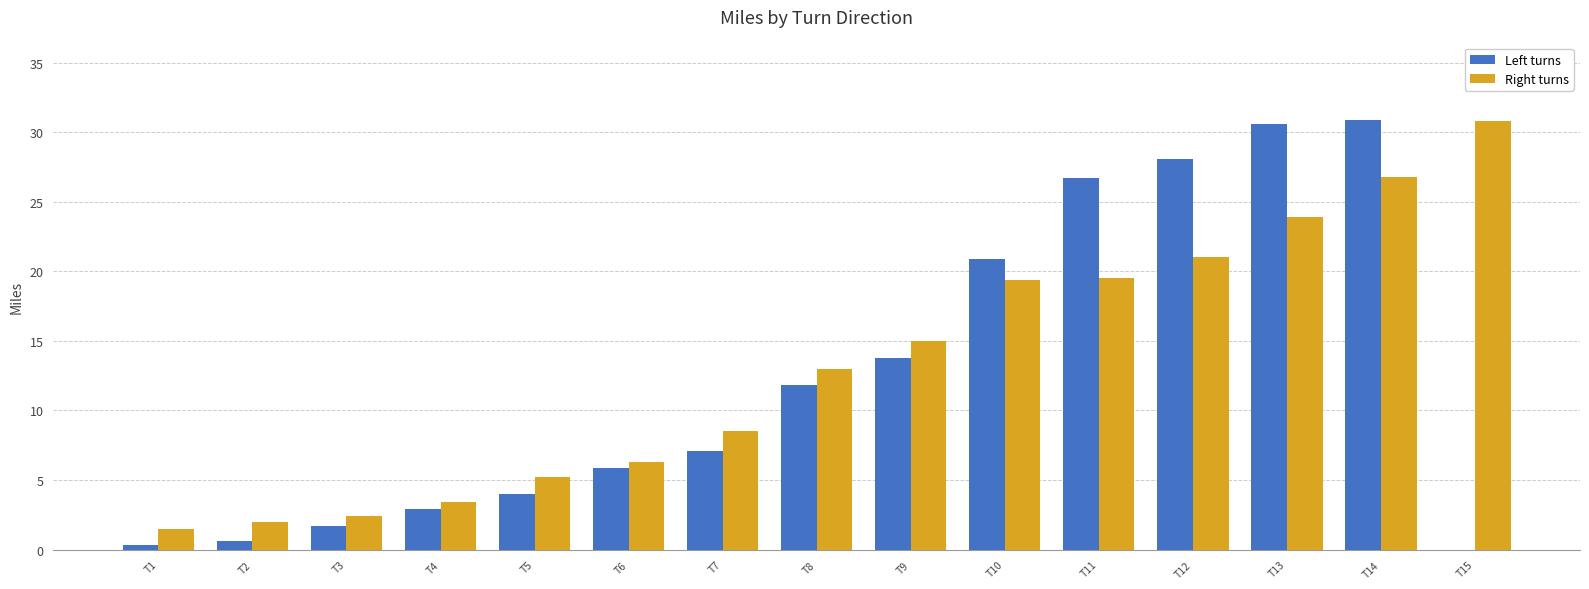

What is the sum of all Right turns values?

198.7